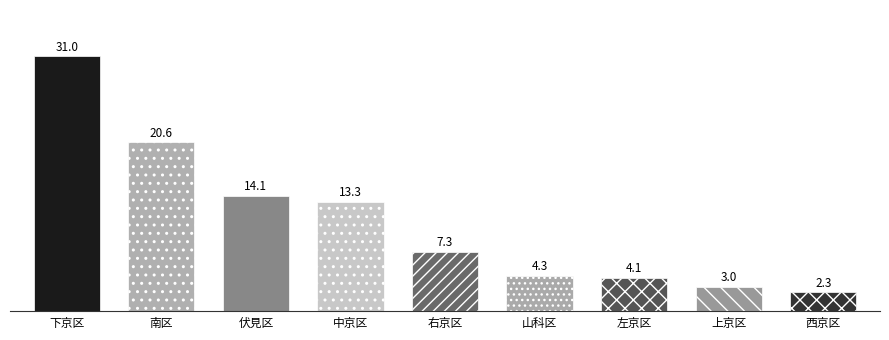

Which has a higher value, 山科区 or 中京区?

中京区